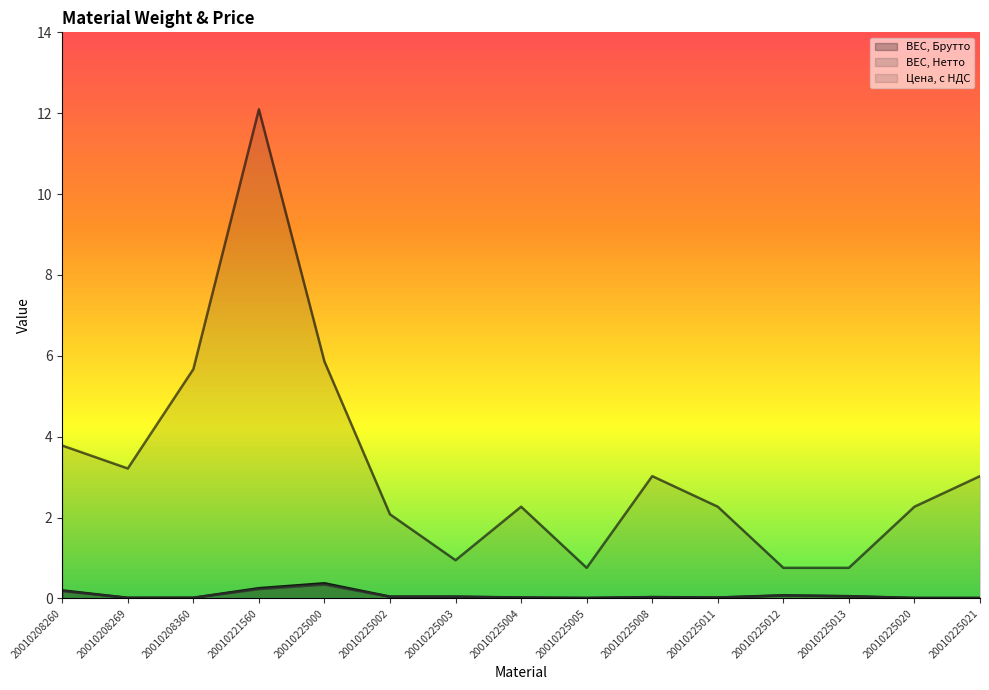

Is the value of ВЕС, Нетто at 20010225004 greater than the value of ВЕС, Брутто at 20010225011?

No